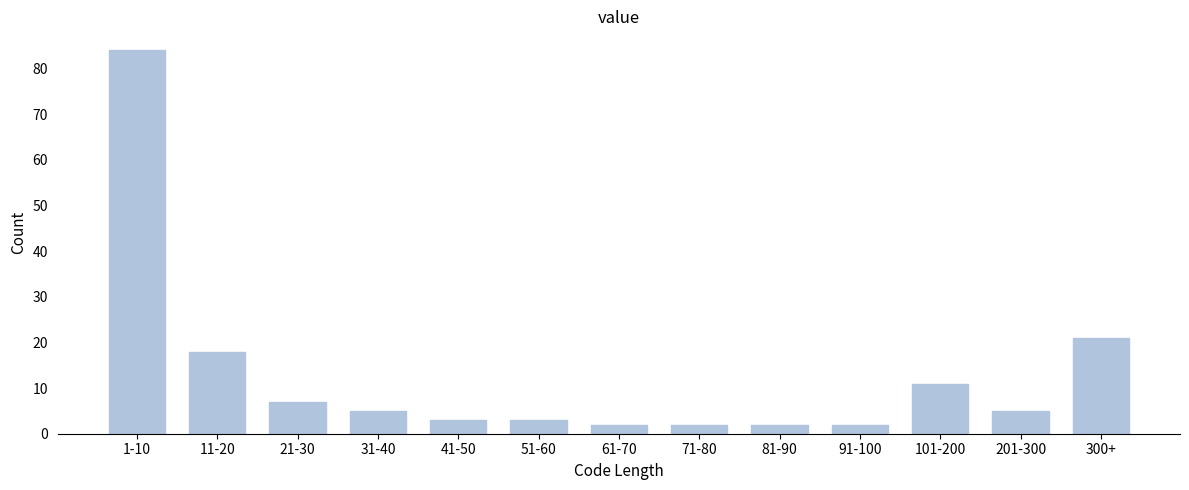

Reading right to left, transcribe all the data shown in this chart.

300+=21	201-300=5	101-200=11	91-100=2	81-90=2	71-80=2	61-70=2	51-60=3	41-50=3	31-40=5	21-30=7	11-20=18	1-10=84